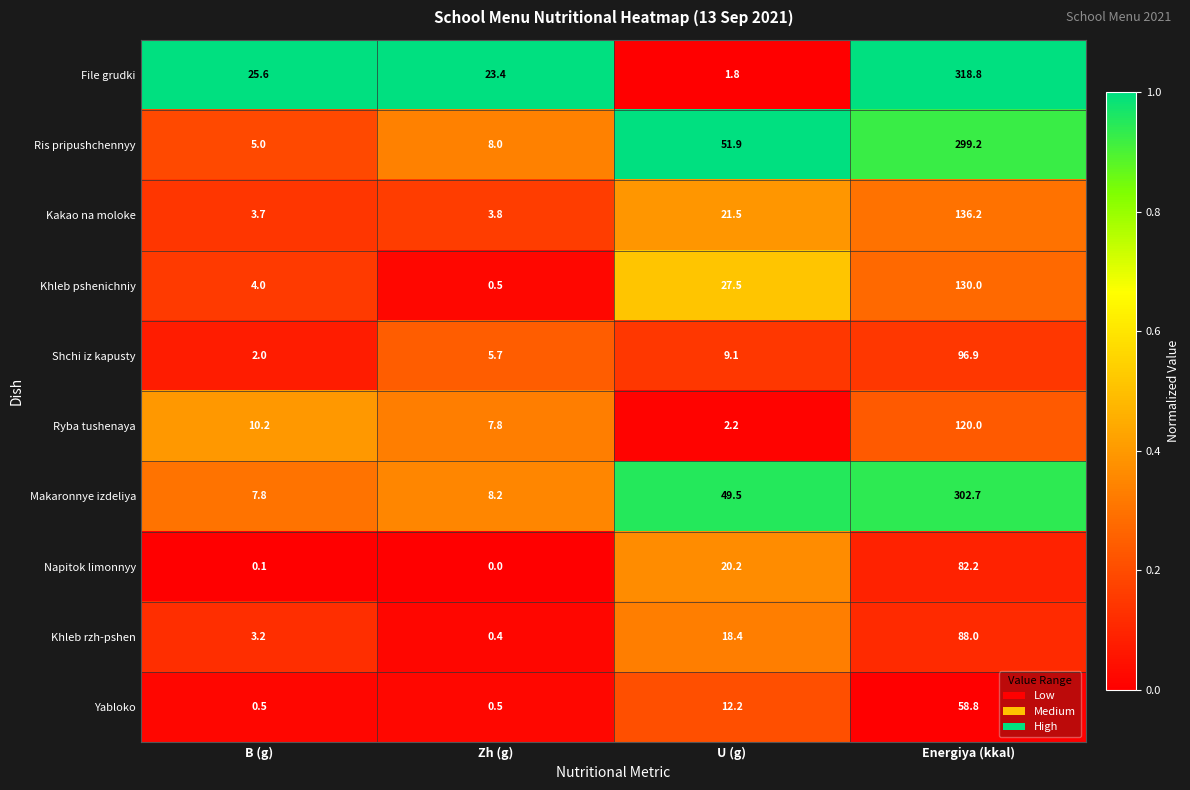

Rank the series at U (g) from highest to lowest value.

Ris pripushchennyy, Makaronnye izdeliya, Khleb pshenichniy, Kakao na moloke, Napitok limonnyy, Khleb rzh-pshen, Yabloko, Shchi iz kapusty, Ryba tushenaya, Filе grudki